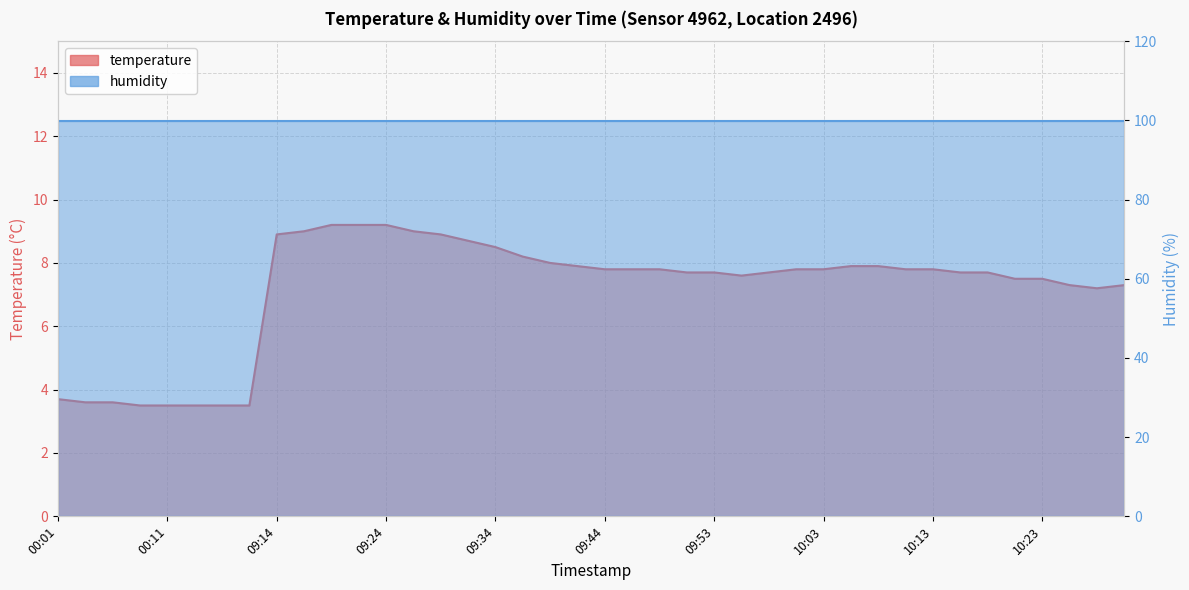

Reading left to right, list all the values displayed in this chart.

00:01=3.7	00:04=3.6	00:06=3.6	00:09=3.5	00:11=3.5	00:14=3.5	00:16=3.5	09:12=3.5	09:14=8.9	09:16=9.0	09:19=9.2	09:21=9.2	09:24=9.2	09:26=9.0	09:29=8.9	09:31=8.7	09:34=8.5	09:36=8.2	09:39=8.0	09:41=7.9	09:44=7.8	09:46=7.8	09:49=7.8	09:51=7.7	09:53=7.7	09:56=7.6	09:58=7.7	10:01=7.8	10:03=7.8	10:06=7.9	10:08=7.9	10:11=7.8	10:13=7.8	10:16=7.7	10:18=7.7	10:21=7.5	10:23=7.5	10:26=7.3	10:28=7.2	10:31=7.3